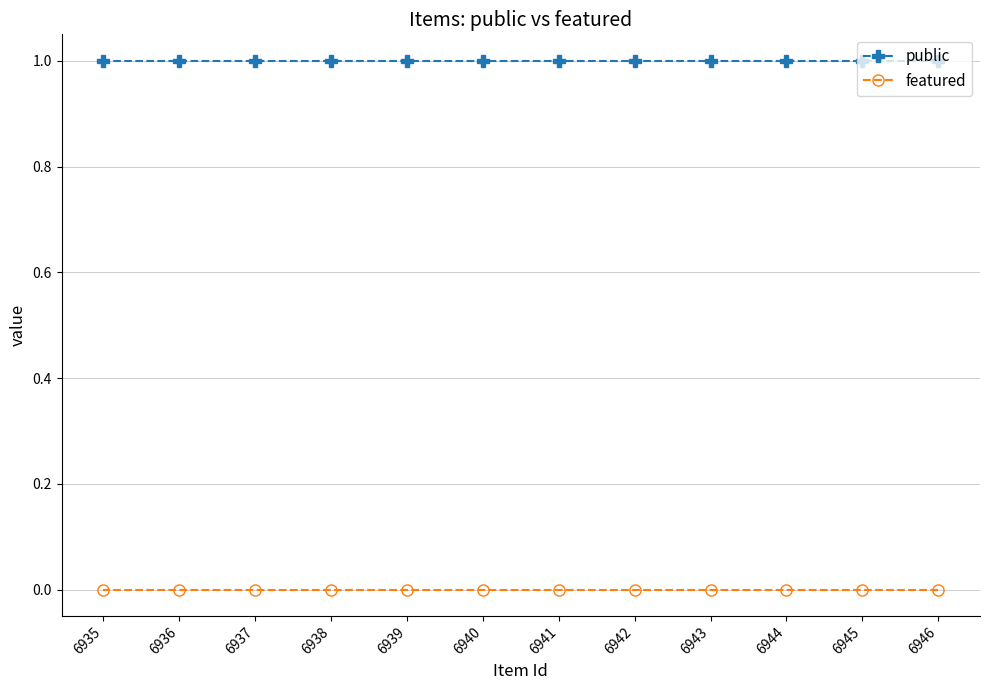

How many lines are shown in the chart?

2